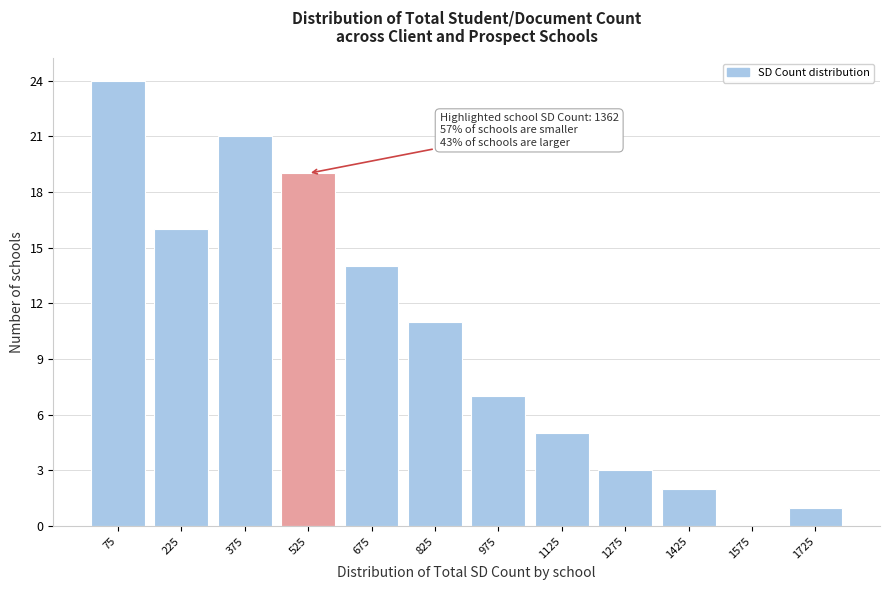

Which range on the x-axis has the tallest bar?

0 to 150